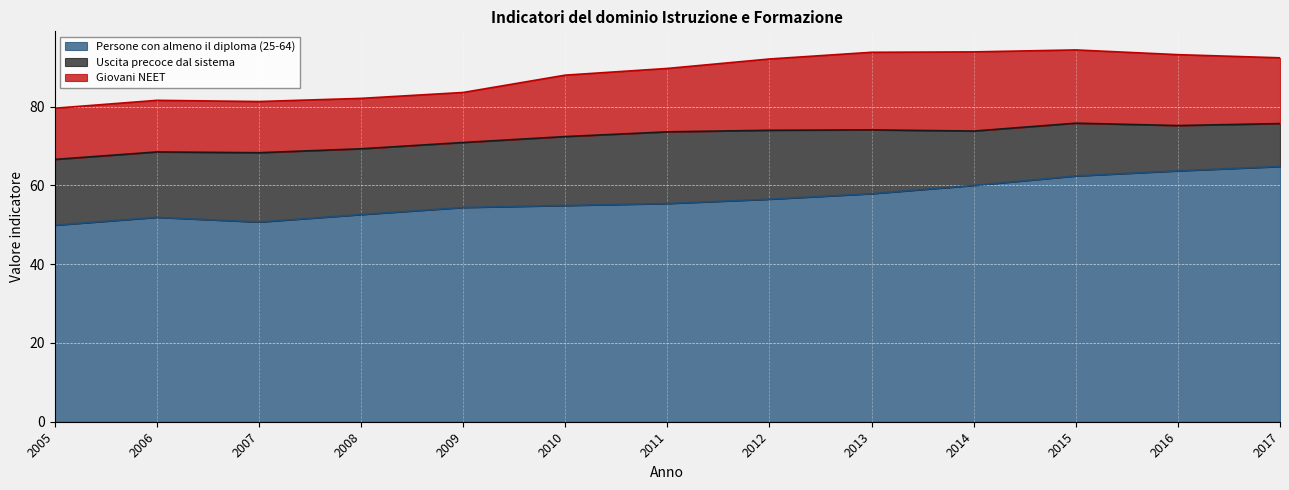

Which series has the largest total across all categories?

Persone con almeno il diploma (25-64)